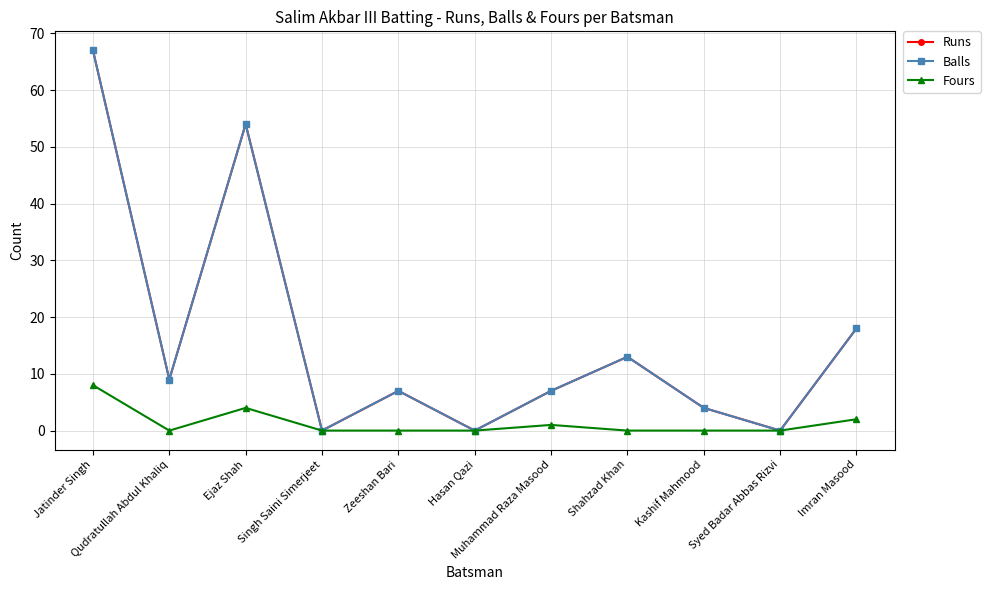

At Ejaz Shah, list the series in order from largest to smallest.

Runs, Balls, Fours